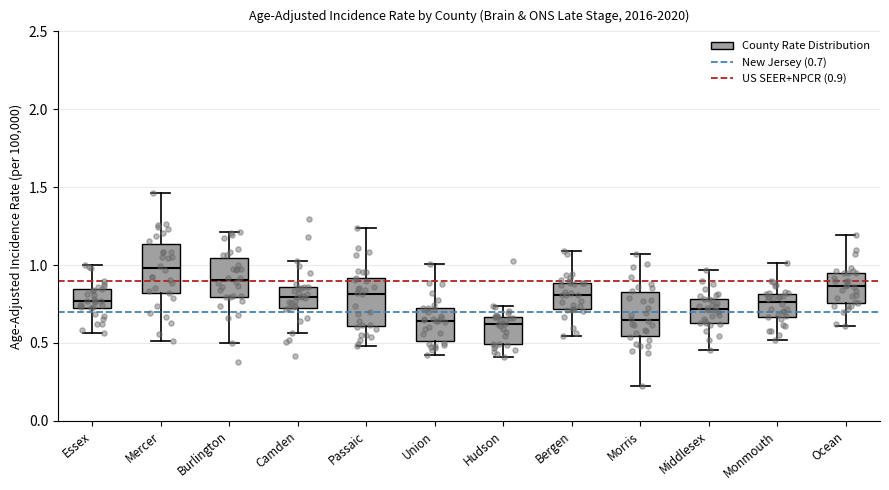

Reading left to right, transcribe this box plot: for each box, give where its median line is, the range the box spans, and where its two whiskers end, as read against the y-axis. The values are not printed on the chart, so give them approximately, as read against the axis.

Essex: median 0.75 (inside the box), box 0.75 to 0.85, whiskers 0.55 to 1.00
Mercer: median 1.00, box 0.80 to 1.15, whiskers 0.50 to 1.45
Burlington: median 0.90, box 0.80 to 1.05, whiskers 0.50 to 1.20
Camden: median 0.80, box 0.70 to 0.85, whiskers 0.55 to 1.05
Passaic: median 0.80, box 0.60 to 0.90, whiskers 0.50 to 1.25
Union: median 0.65, box 0.50 to 0.70, whiskers 0.40 to 1.00
Hudson: median 0.60, box 0.50 to 0.65, whiskers 0.40 to 0.75
Bergen: median 0.80, box 0.70 to 0.90, whiskers 0.55 to 1.10
Morris: median 0.65, box 0.55 to 0.80, whiskers 0.25 to 1.05
Middlesex: median 0.70, box 0.65 to 0.80, whiskers 0.45 to 0.95
Monmouth: median 0.75, box 0.65 to 0.80, whiskers 0.50 to 1.00
Ocean: median 0.85, box 0.75 to 0.95, whiskers 0.60 to 1.20